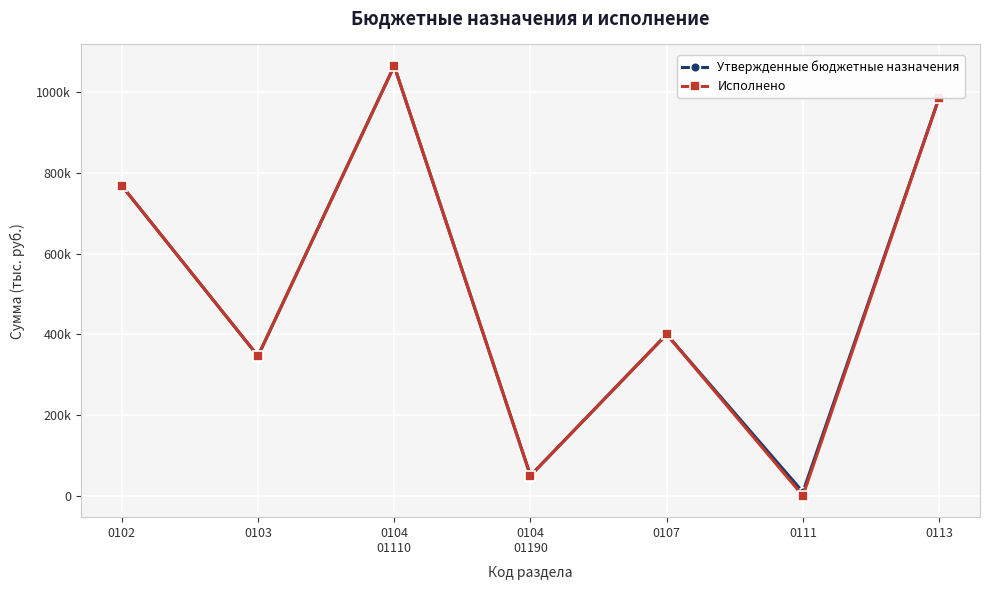

What is the difference between the second highest and minimum values in the Утвержденные бюджетные назначения series?

977782.3